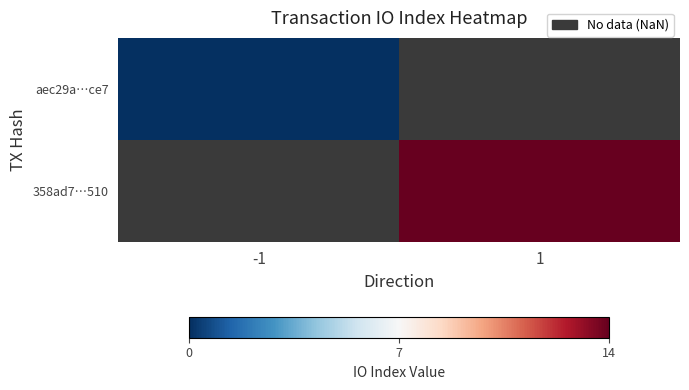

How many distinct data groups are displayed?

2